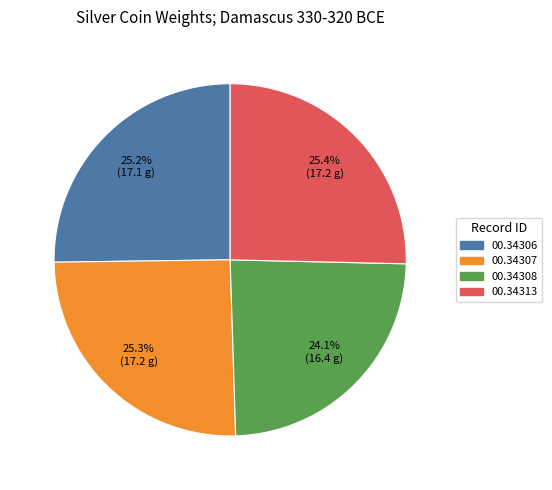

To the nearest percent, what is the difference between the largest and smallest slice percentages?

1%